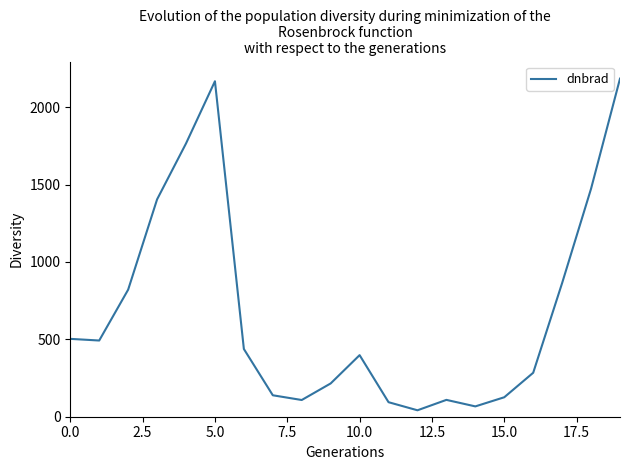

What is the maximum value shown in the chart?

2184.7